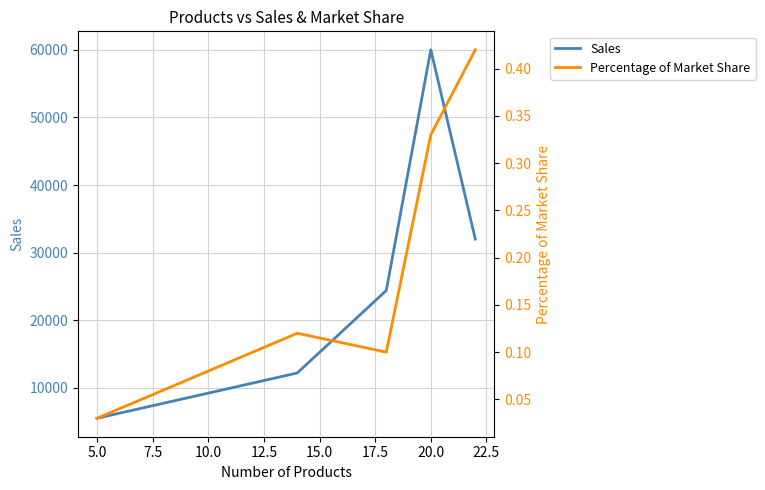

True or false: Percentage of Market Share and Sales intersect in this chart.

False